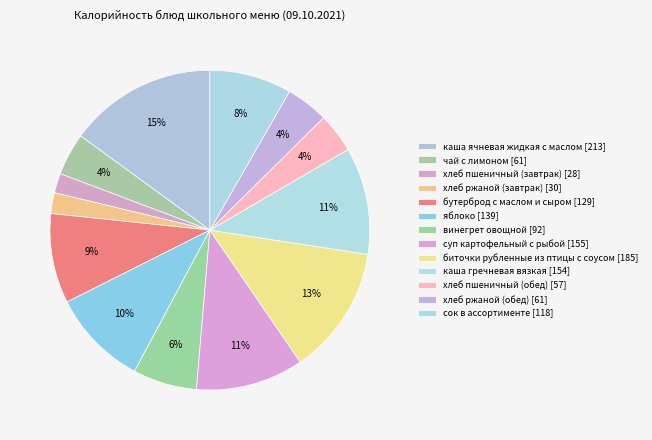

How many segments does this pie chart have?

13